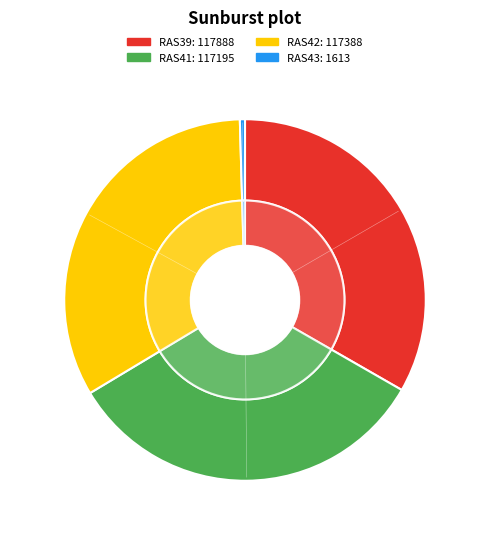

What percentage do RAS41 and RAS43 together represent?

33.6%